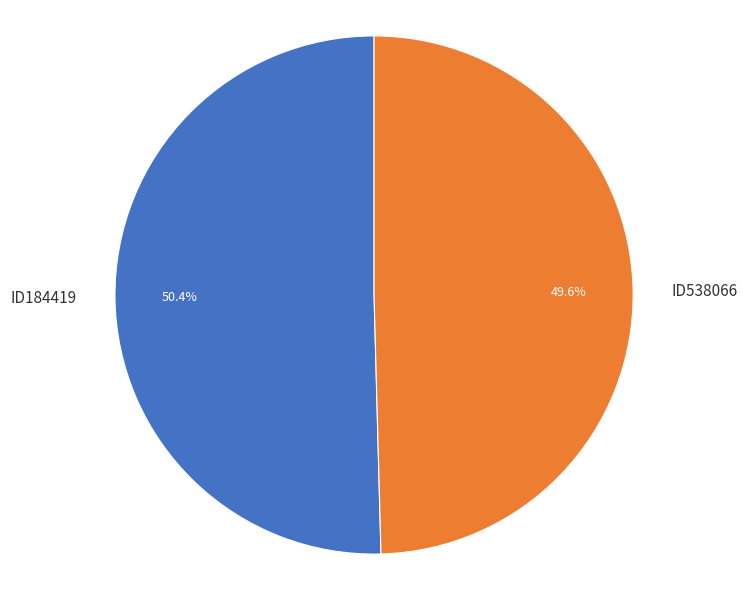

Is there a majority slice in this chart?

Yes